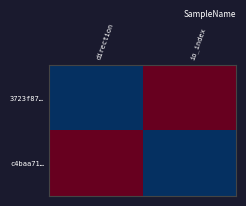

Count the number of categories in the chart.

2